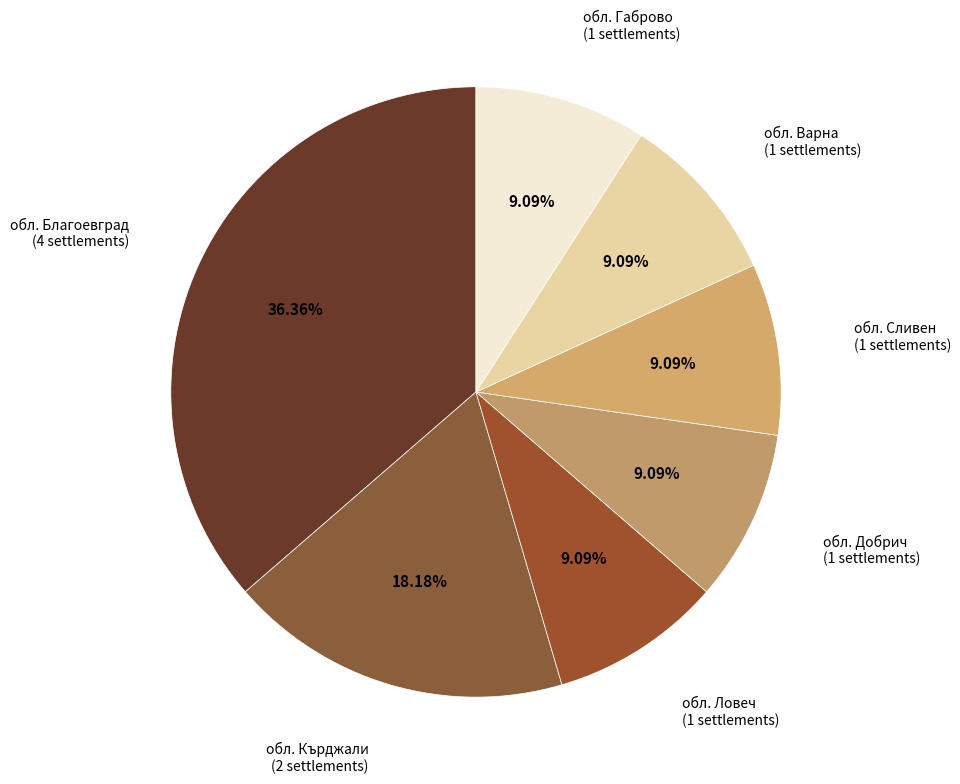

To the nearest percent, what is the combined percentage of обл. Сливен and обл. Варна?

18%